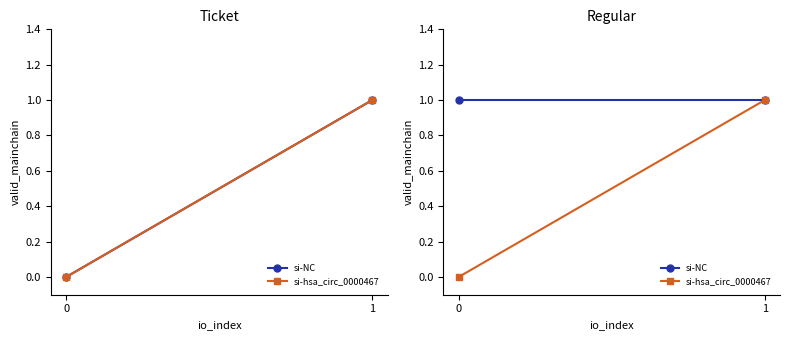

The value of si-NC at 0 is 1. True or false?

False